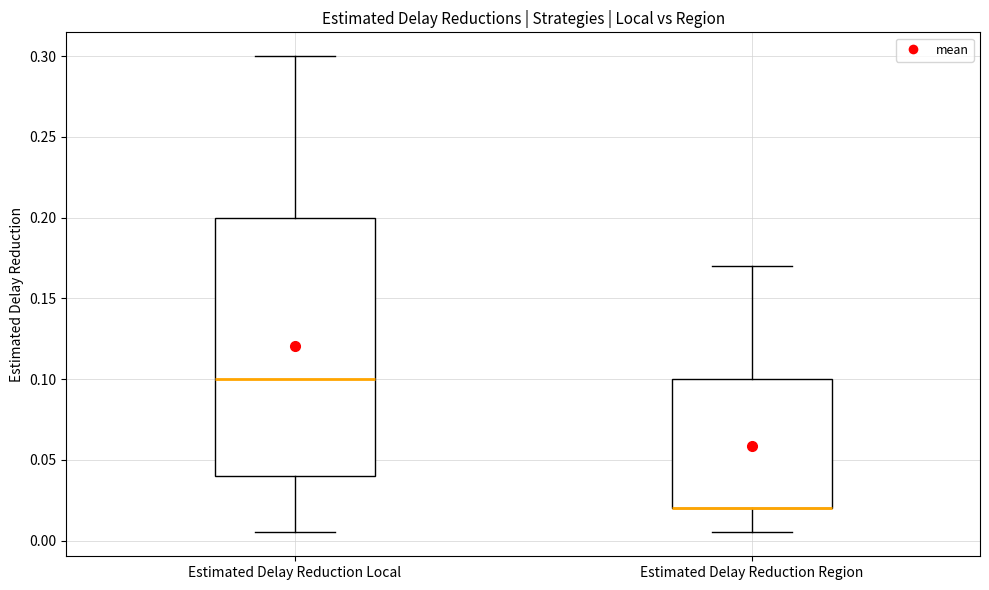

Comparing the boxes themselves (not the whiskers), which one is the tallest?

Estimated Delay Reduction Local